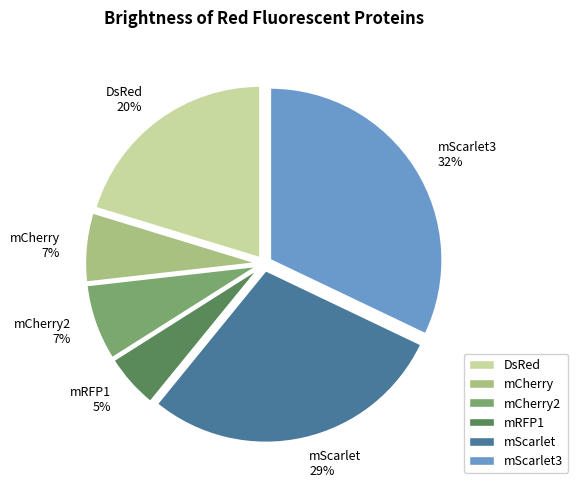

What is the smallest slice in the pie chart?

mRFP1